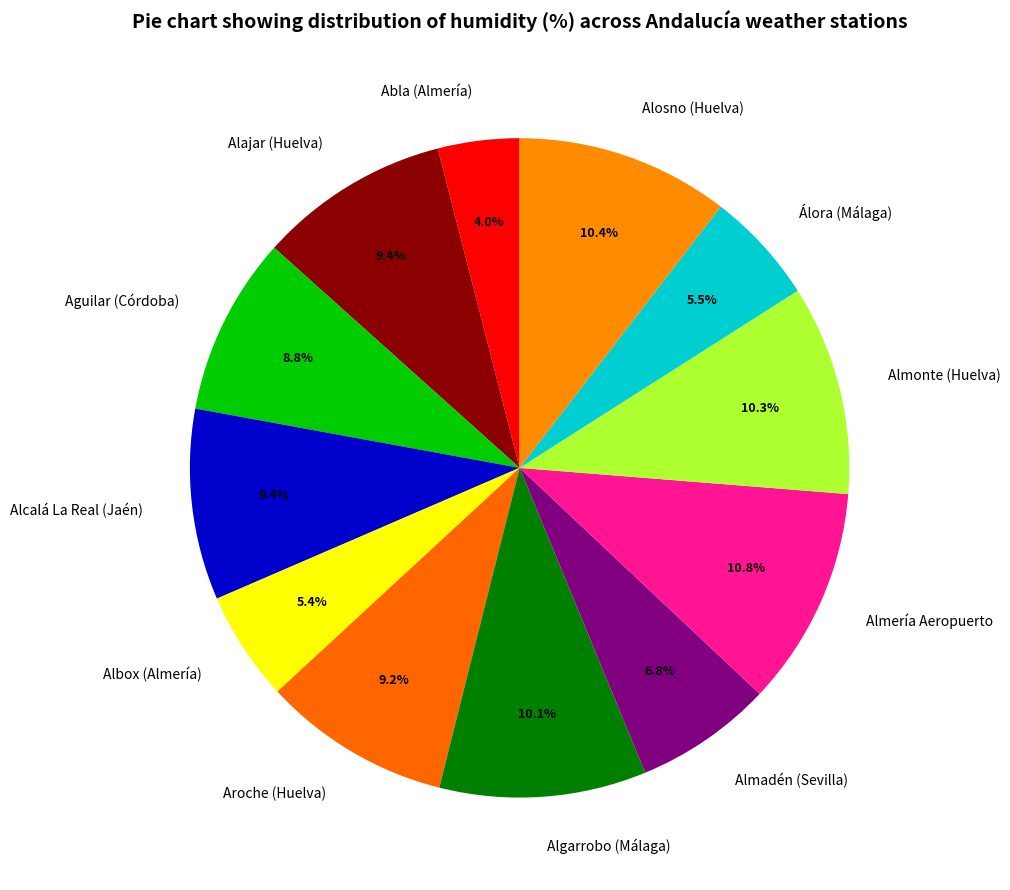

Does Aguilar (Córdoba) represent more than half of the total?

No